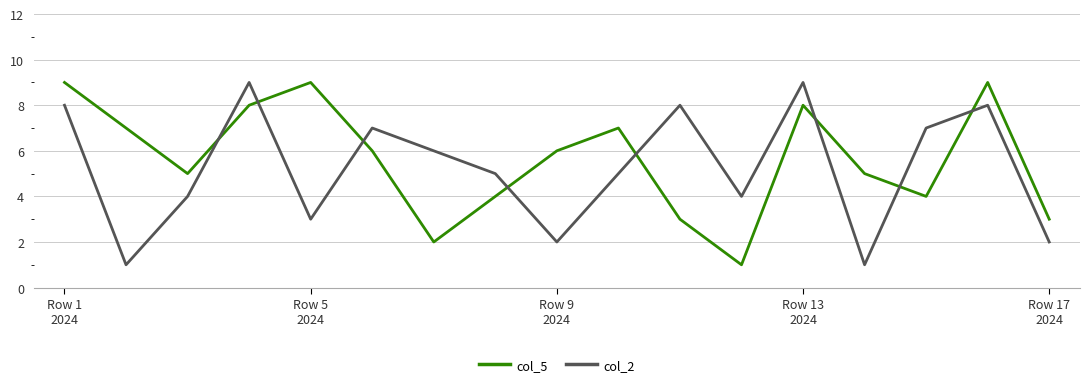

Reading right to left, transcribe all the data shown in this chart.

col_5: 3	9	4	5	8	1	3	7	6	4	2	6	9	8	5	7	9
col_2: 2	8	7	1	9	4	8	5	2	5	6	7	3	9	4	1	8